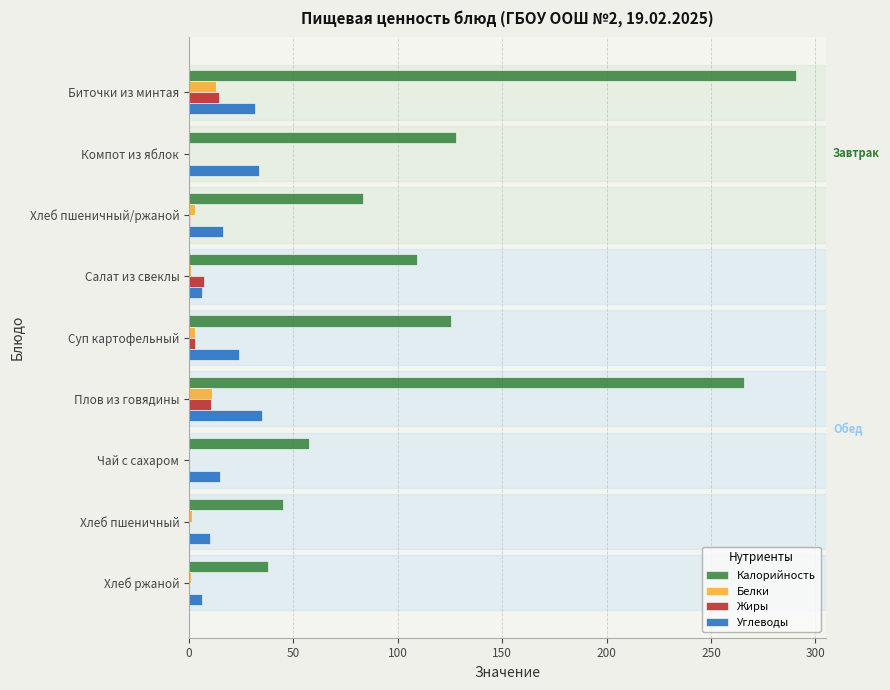

The value of Жиры at Плов из говядины is 10.4. True or false?

True